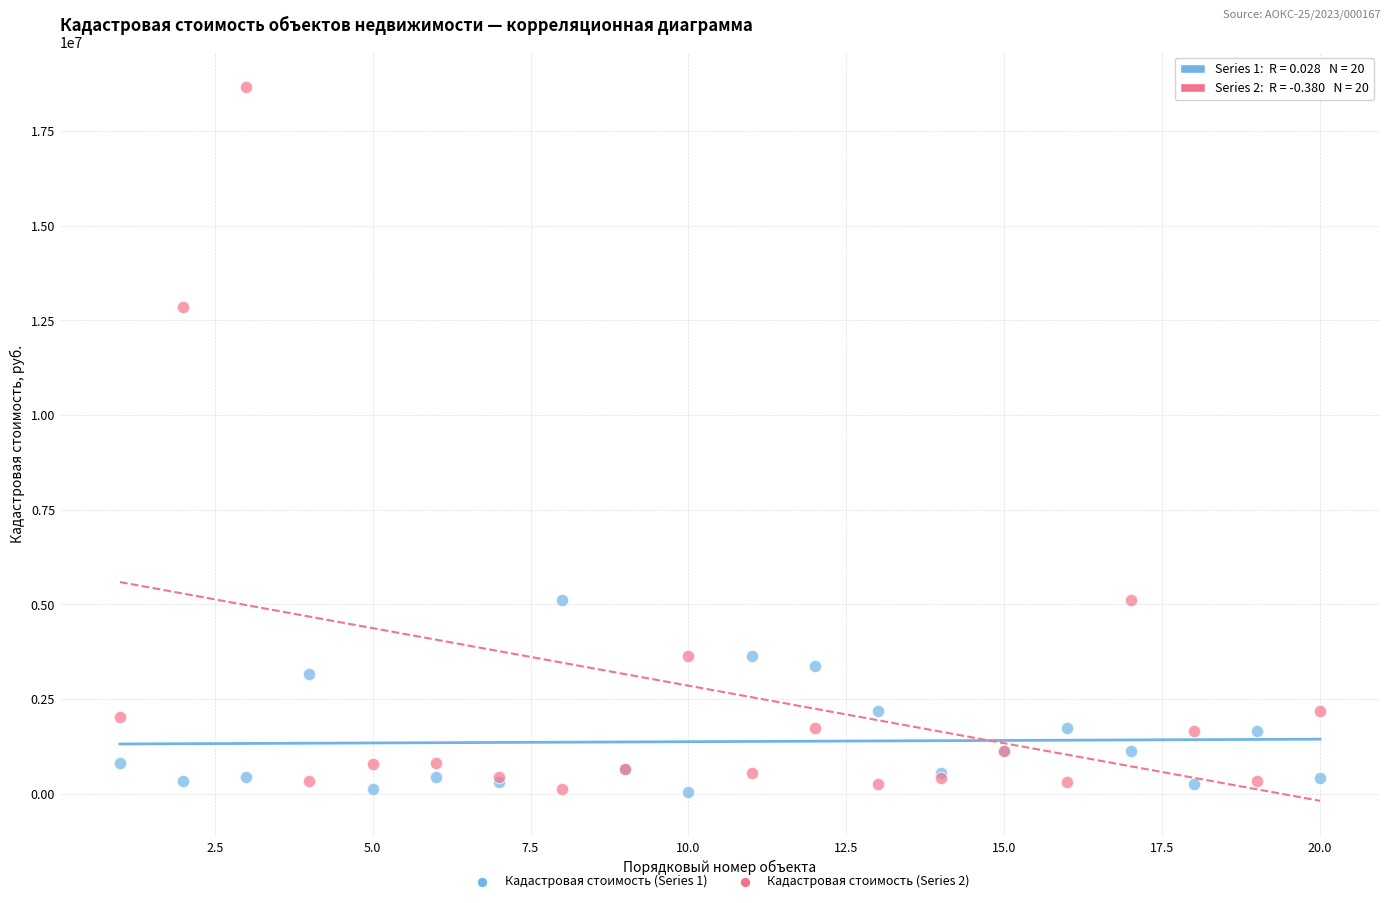

Which series has the widest spread of Y values?

Кадастровая стоимость (Series 2)